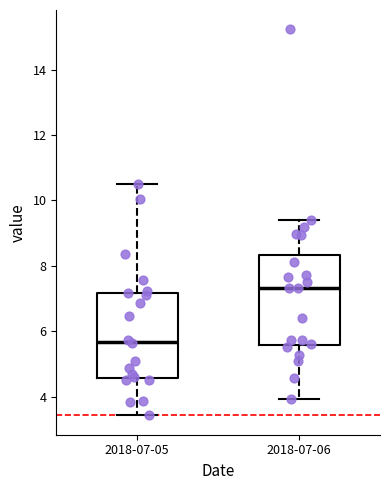

Reading left to right, transcribe this box plot: for each box, give where its median line is, the range the box spans, and where its two whiskers end, as read against the y-axis. The values are not printed on the chart, so give them approximately, as read against the axis.

2018-07-05: median 5.6, box 4.6 to 7.2, whiskers 3.4 to 10.6
2018-07-06: median 7.4, box 5.6 to 8.4, whiskers 4.0 to 9.4